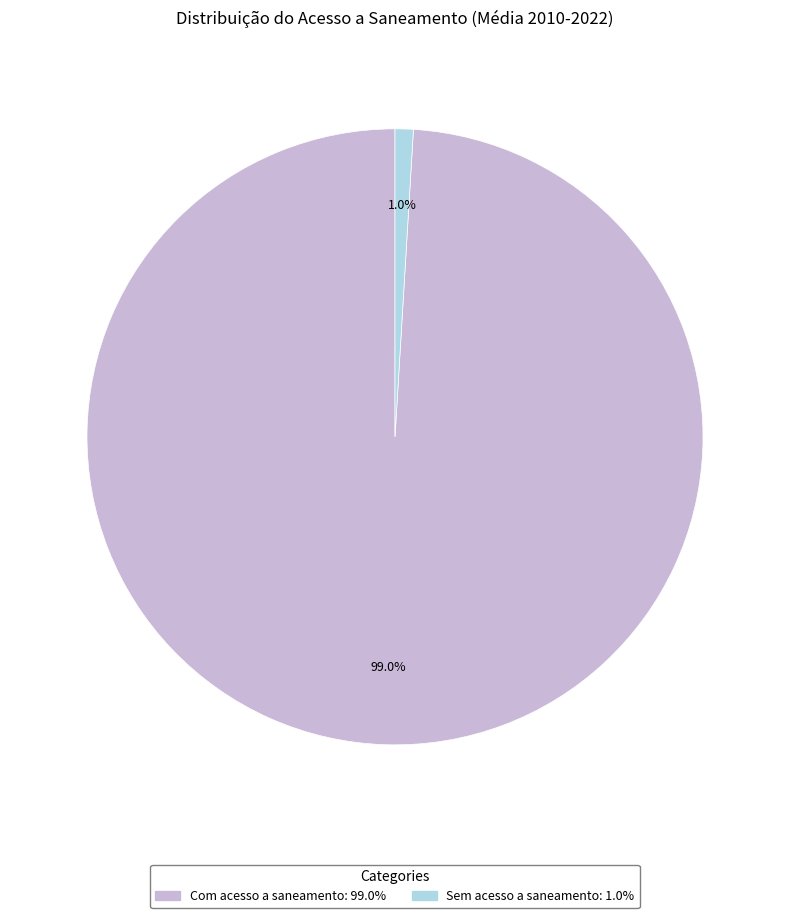

Is there any slice that represents more than half of the pie?

Yes